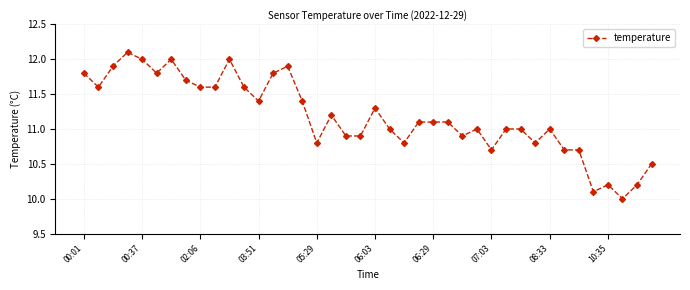

What is the average value?

11.2